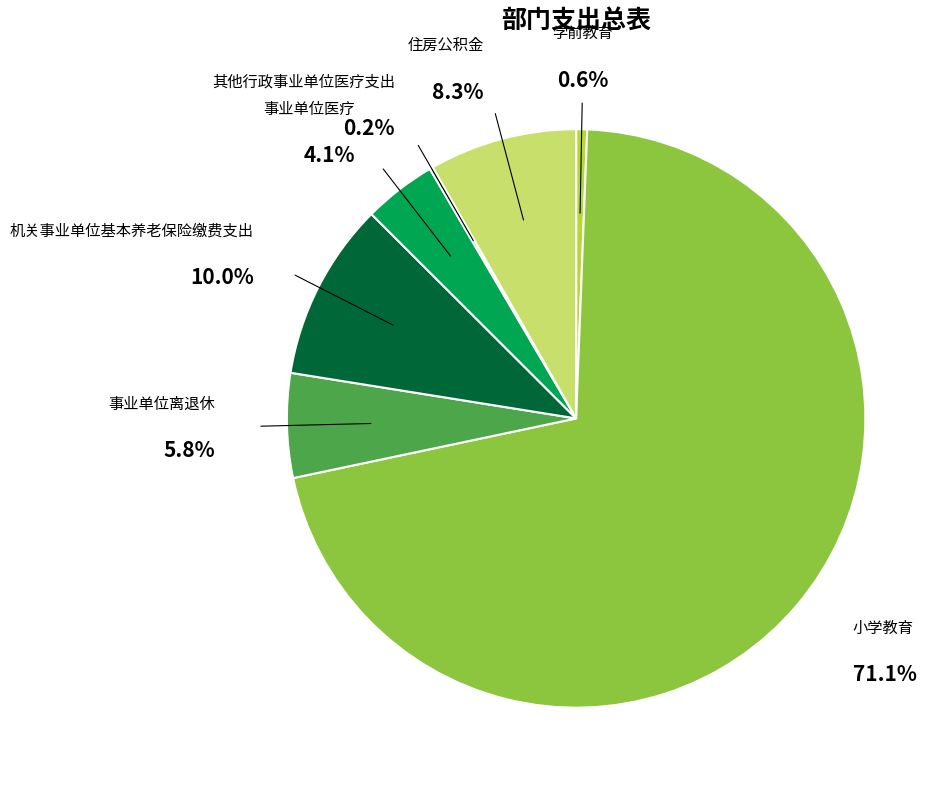

Count the number of slices in the pie.

7